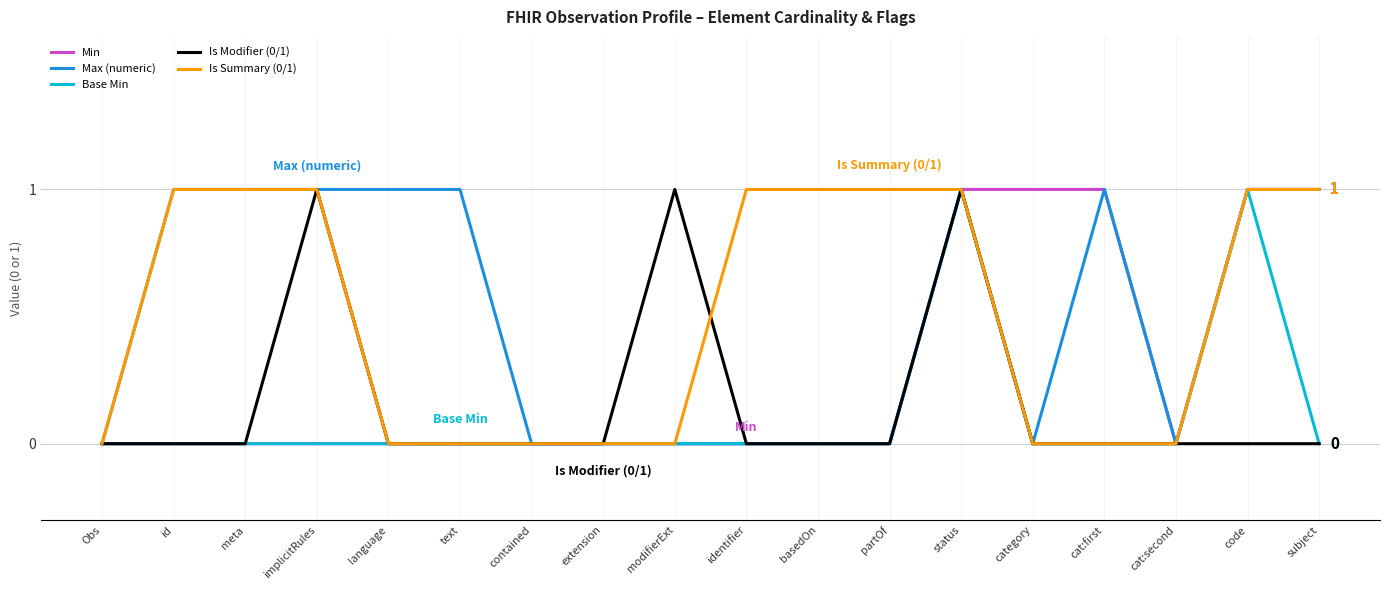

What are all the series names shown in the legend?

Min, Max (numeric), Base Min, Is Modifier (0/1), Is Summary (0/1)